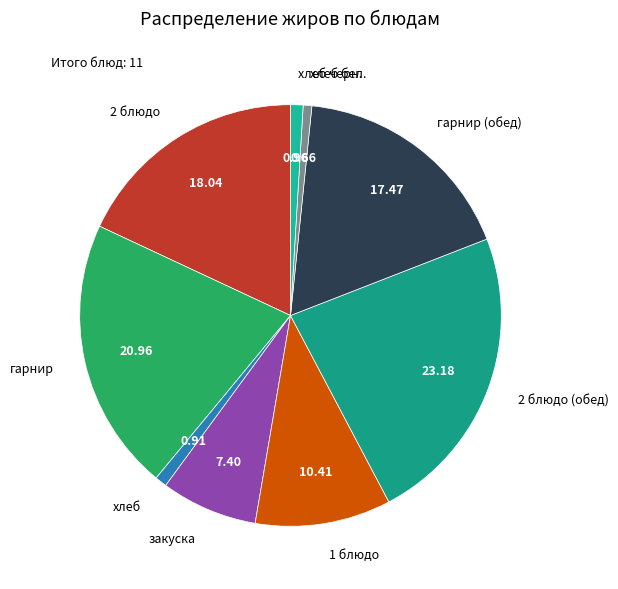

Does хлеб бел. account for over 50% of the chart?

No